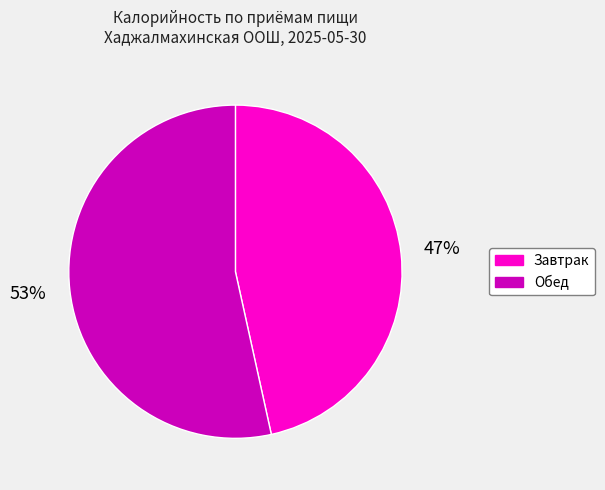

Which category has the biggest portion of the pie?

Обед